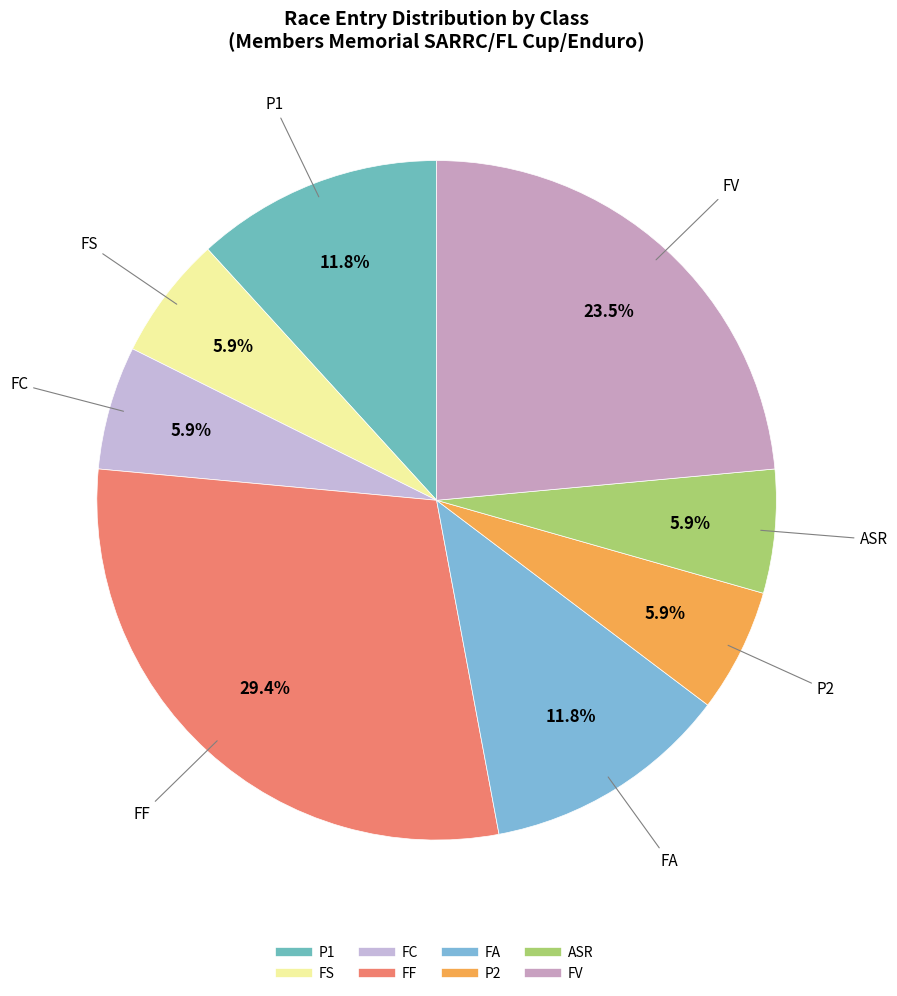

To the nearest percent, what portion does FA represent?

12%